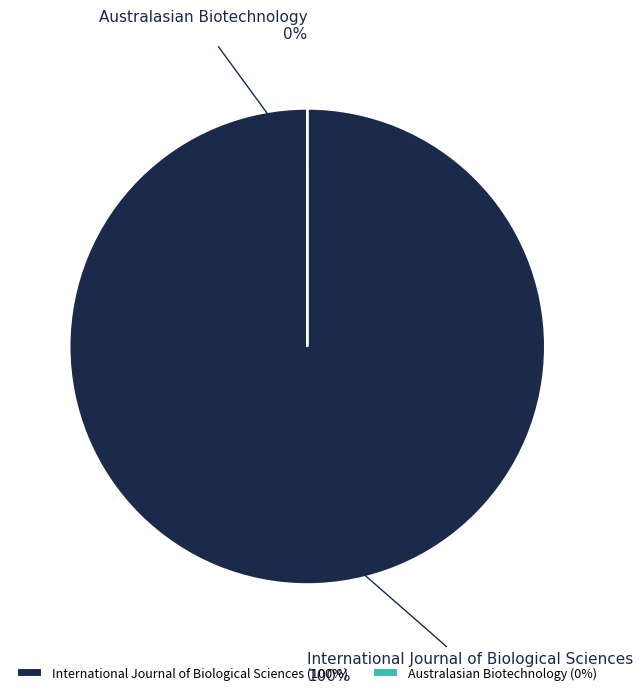

True or false: International Journal of Biological Sciences accounts for 100% of the total.

True